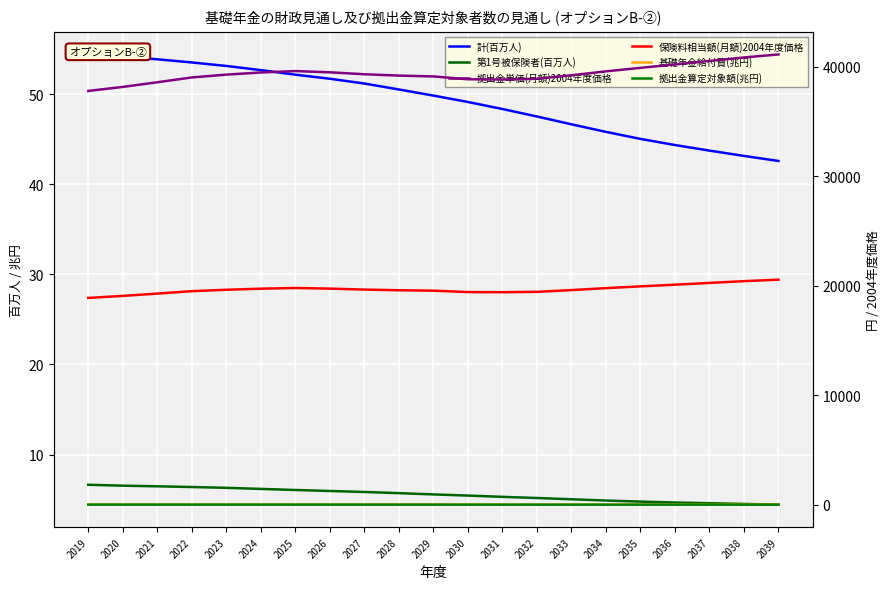

Between 2027 and 2039, which series saw the biggest shift?

拠出金単価(月額)2004年度価格